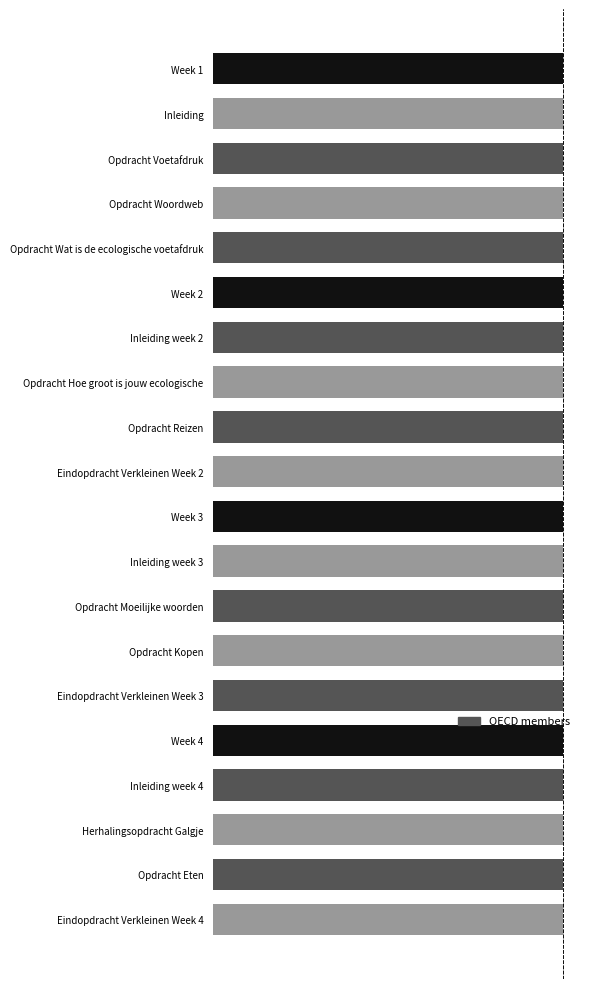

What is the difference between the maximum and minimum values?

277